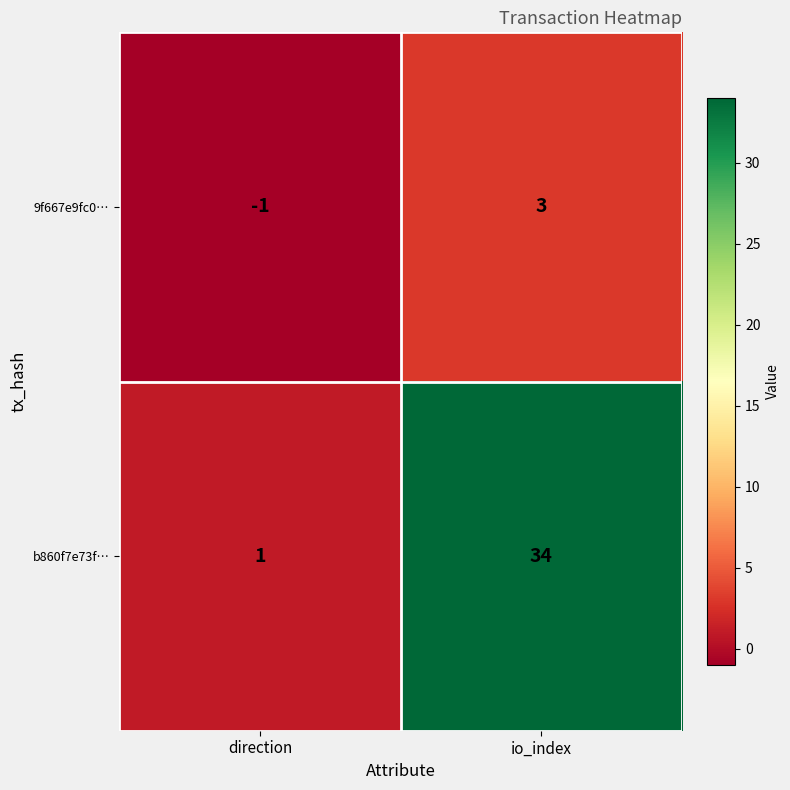

Reading left to right, extract all data points from this chart.

9f667e9fc0…: direction=-1	io_index=3
b860f7e73f…: direction=1	io_index=34